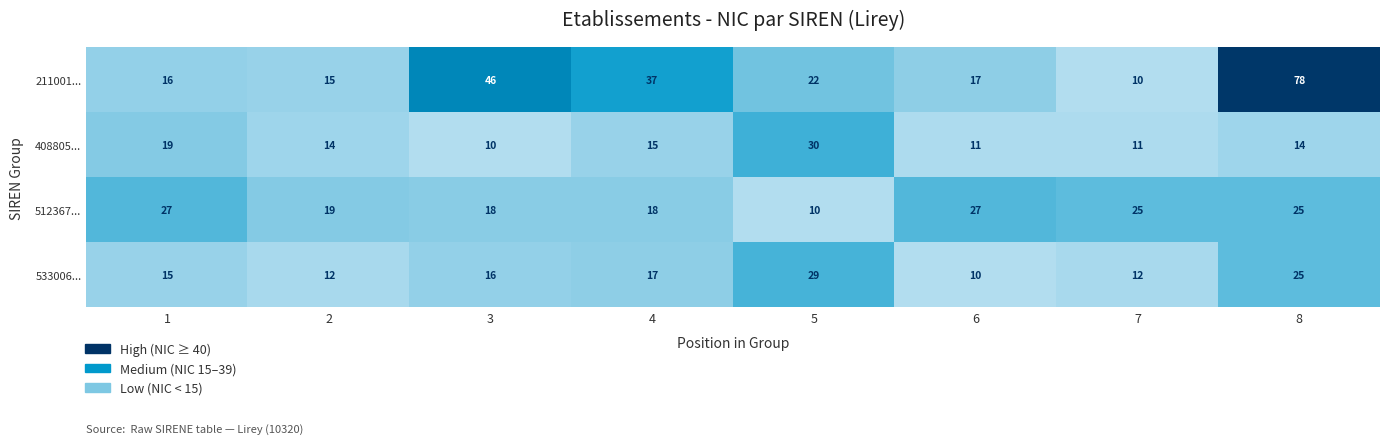

At how many categories does at least one series exceed 20?

7